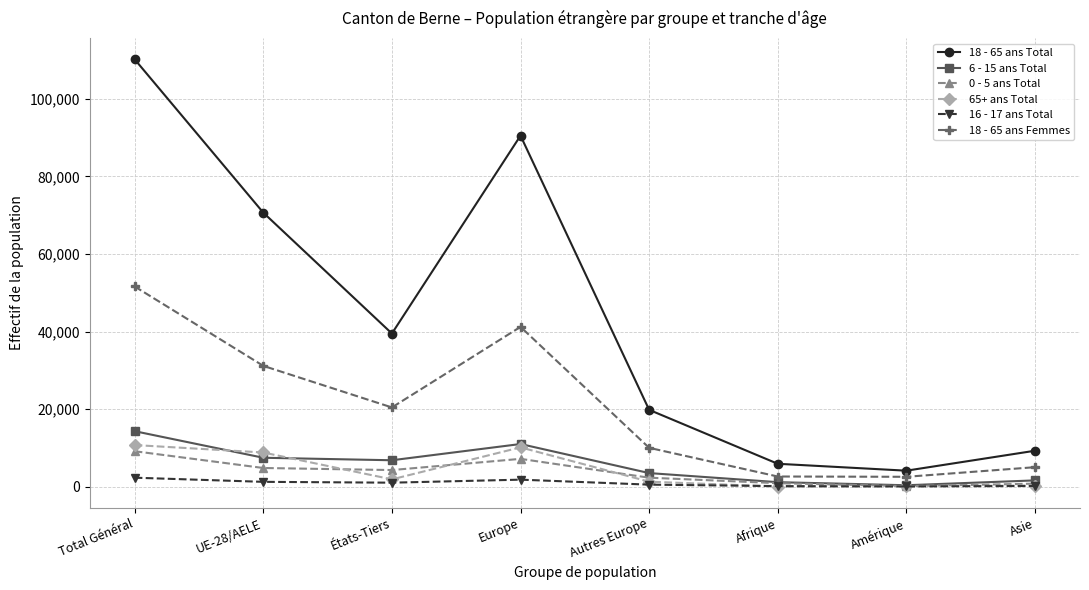

True or false: 6 - 15 ans Total has a value of 23260 at Total Général.

False